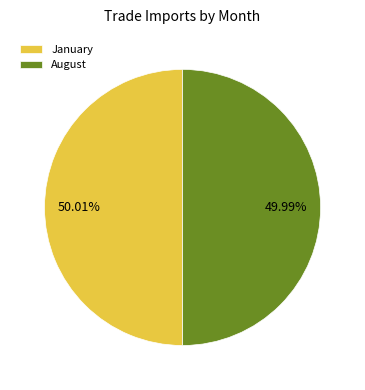

To the nearest percent, what percentage of the pie is August?

50%